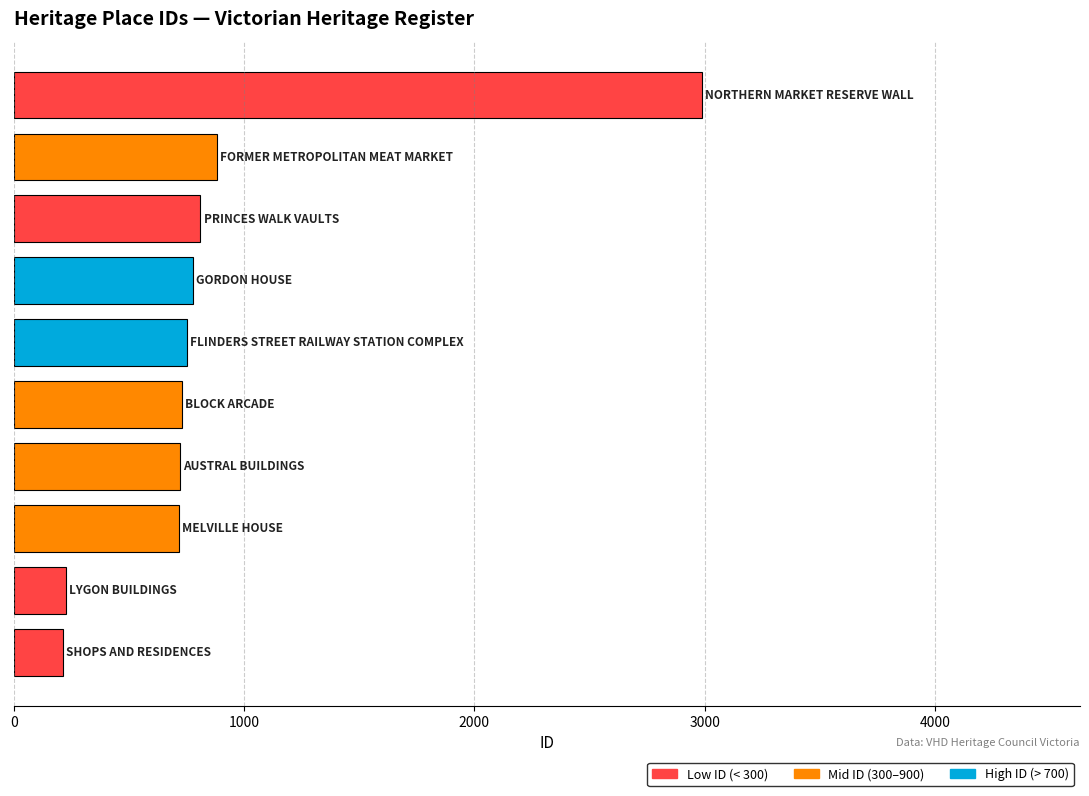

What is the difference between the second highest and second lowest values?

657